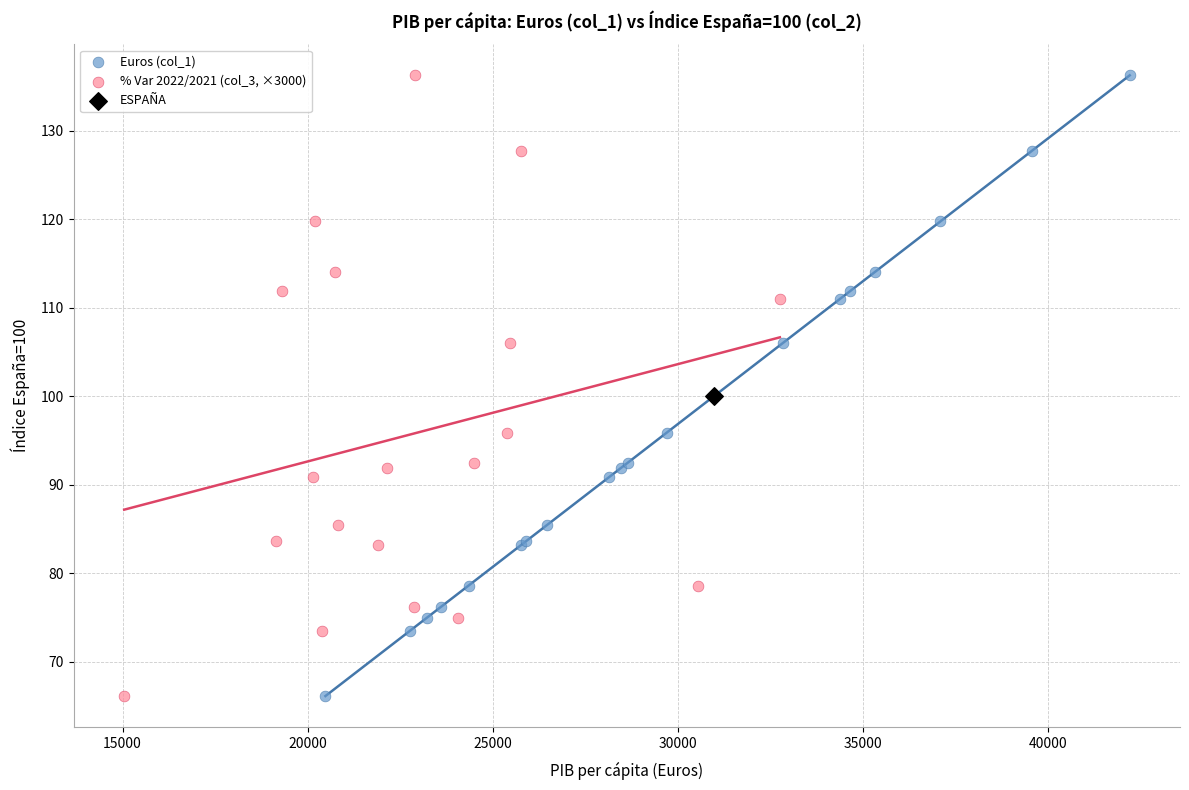

What are all the series names shown in the legend?

Euros (col_1), % Var 2022/2021 (col_3, ×3000), ESPAÑA